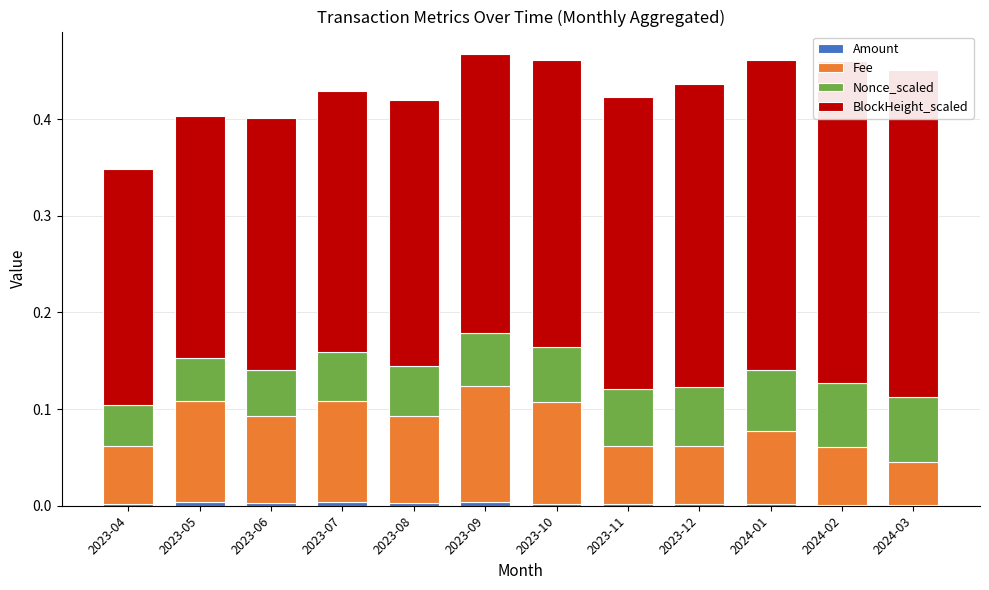

Which series has the largest total across all categories?

BlockHeight_scaled